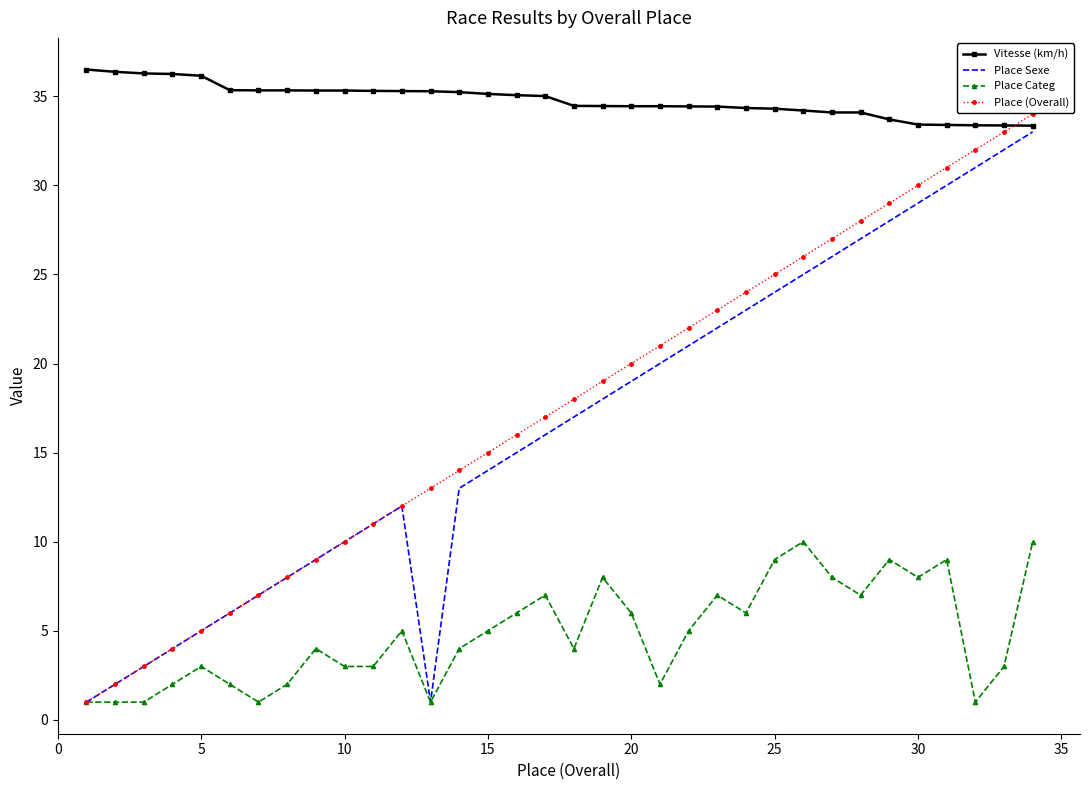

What is the maximum value shown in the chart?

36.5